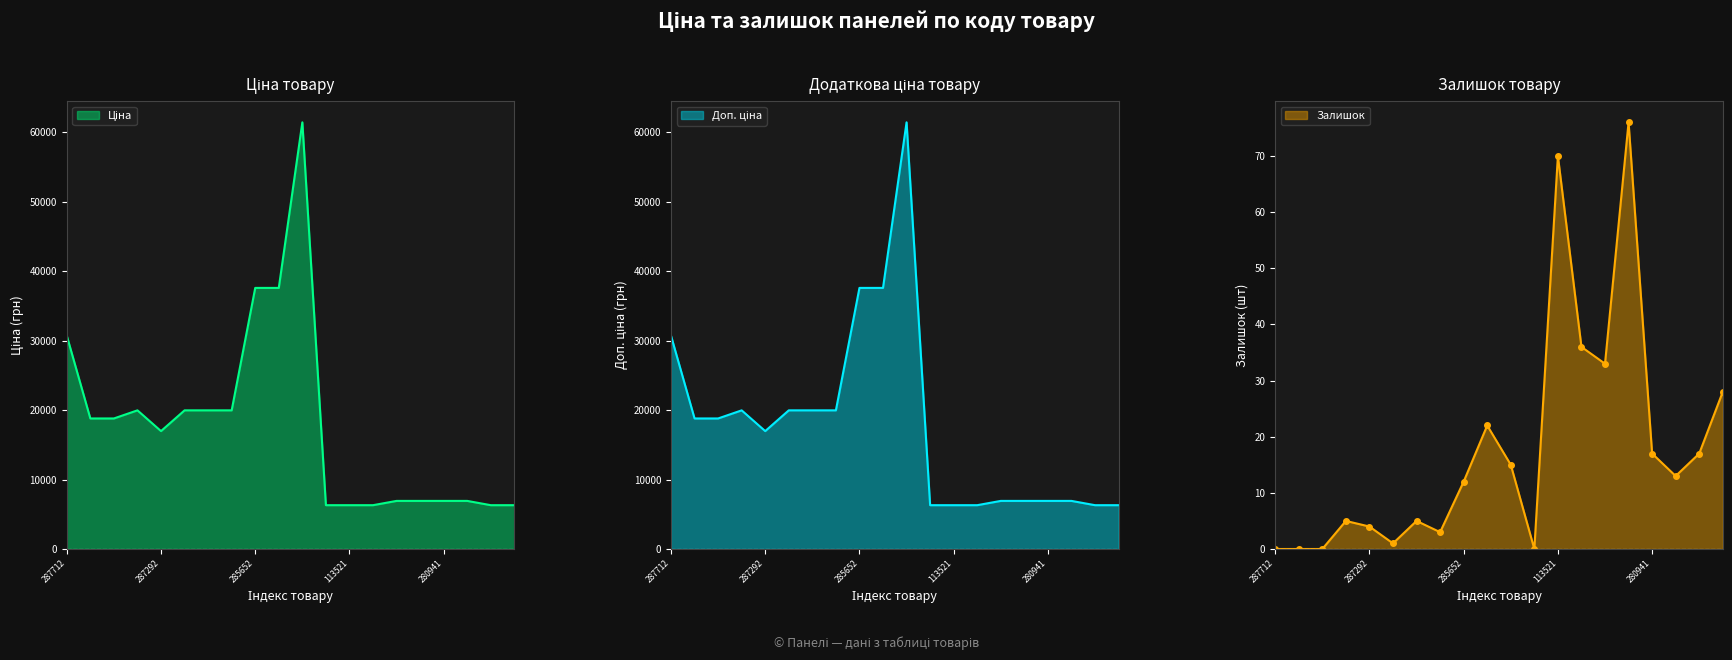

What is the difference between the highest and lowest values at 280941739?

6912.7